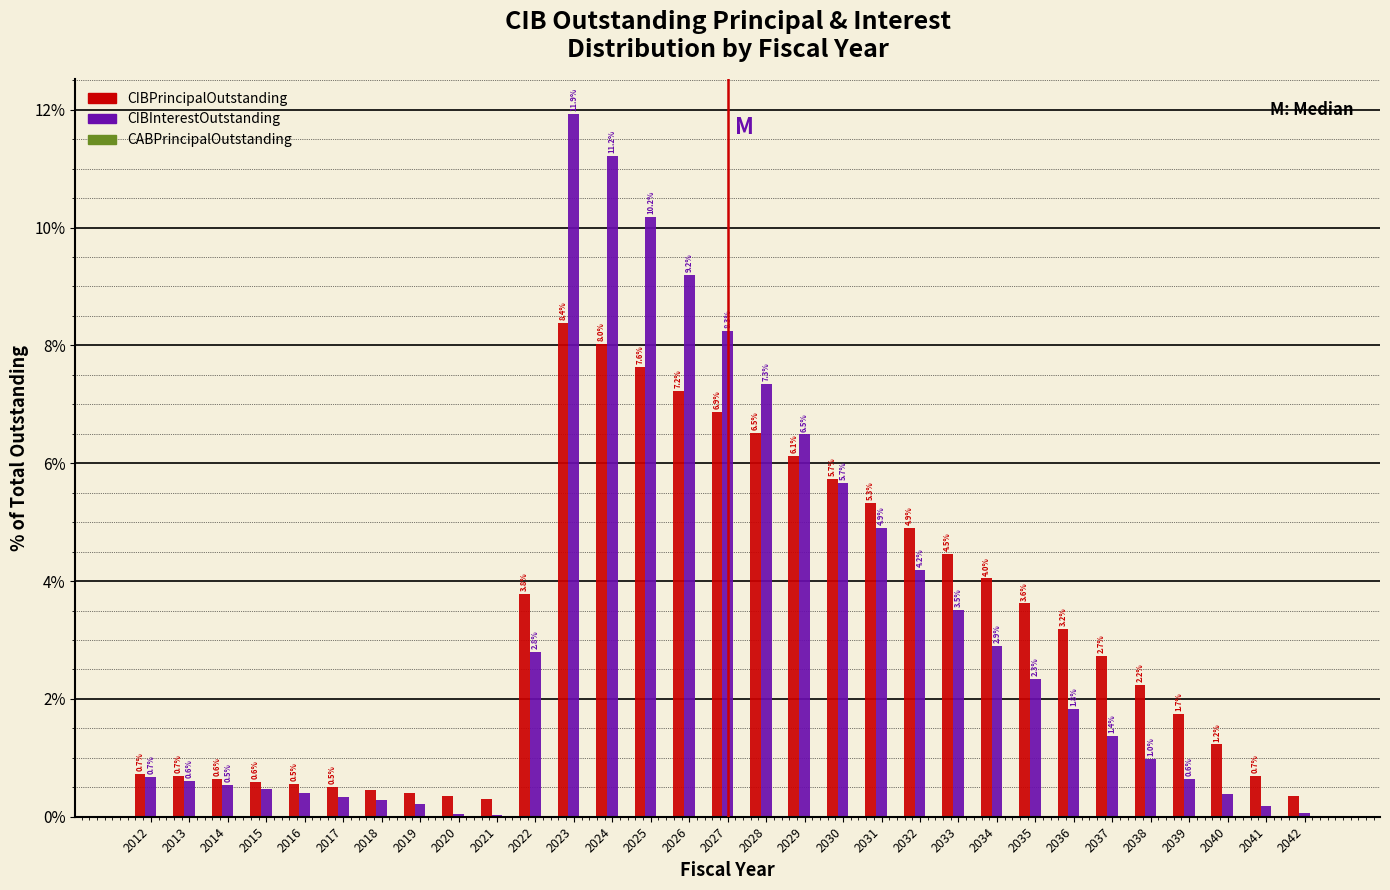

True or false: CIBPrincipalOutstanding has a value of 4.0 at 2034.

True